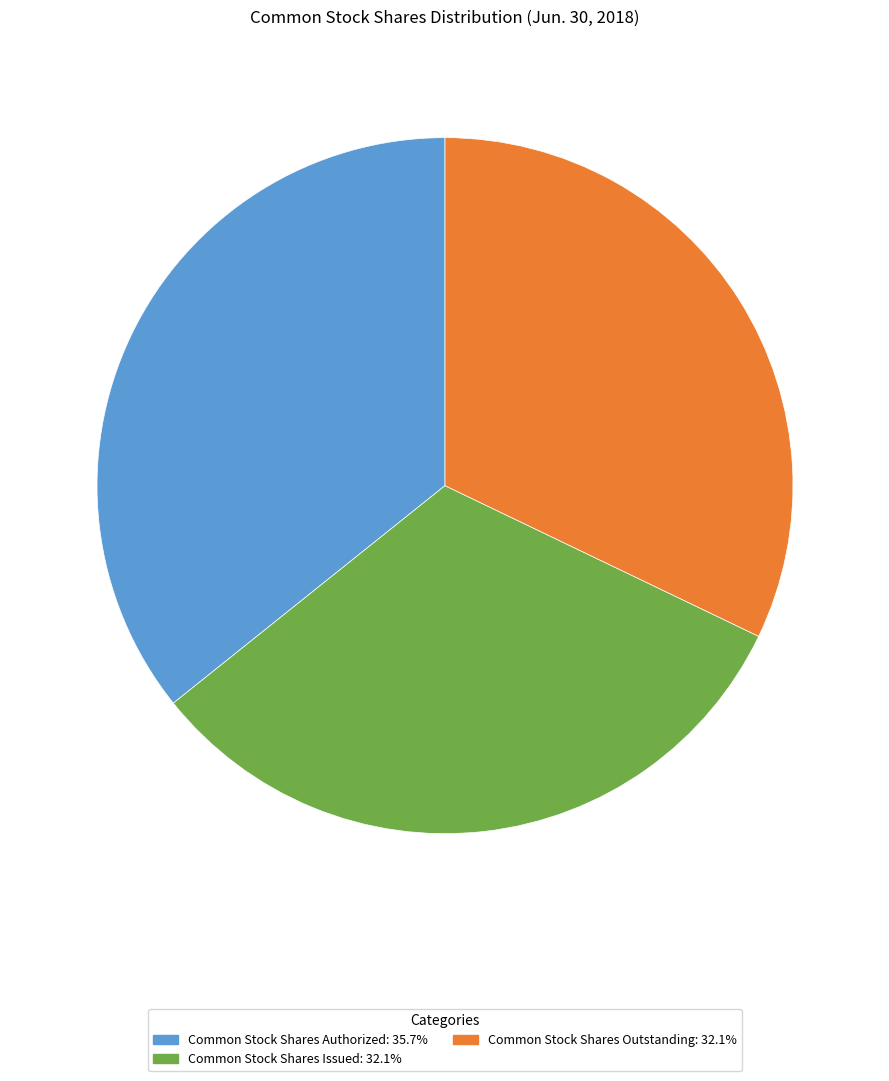

Approximately how many times larger is the value at Common Stock Shares Issued: 32.1% compared to Common Stock Shares Authorized: 35.7%?

0.9